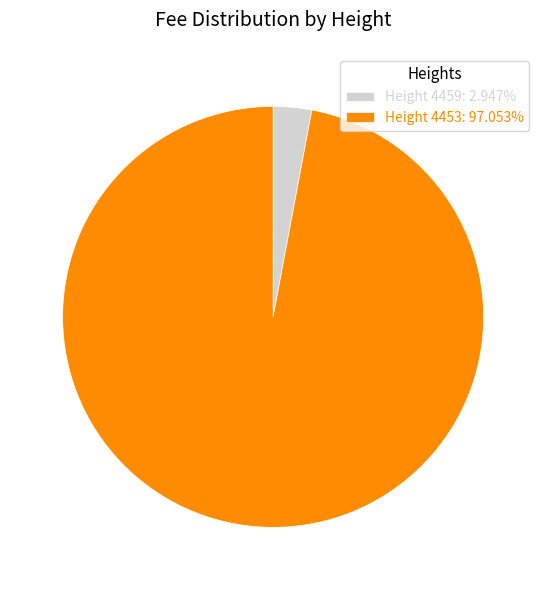

Combined, do Height 4453: 97.053% and Height 4459: 2.947% account for over 50%?

Yes